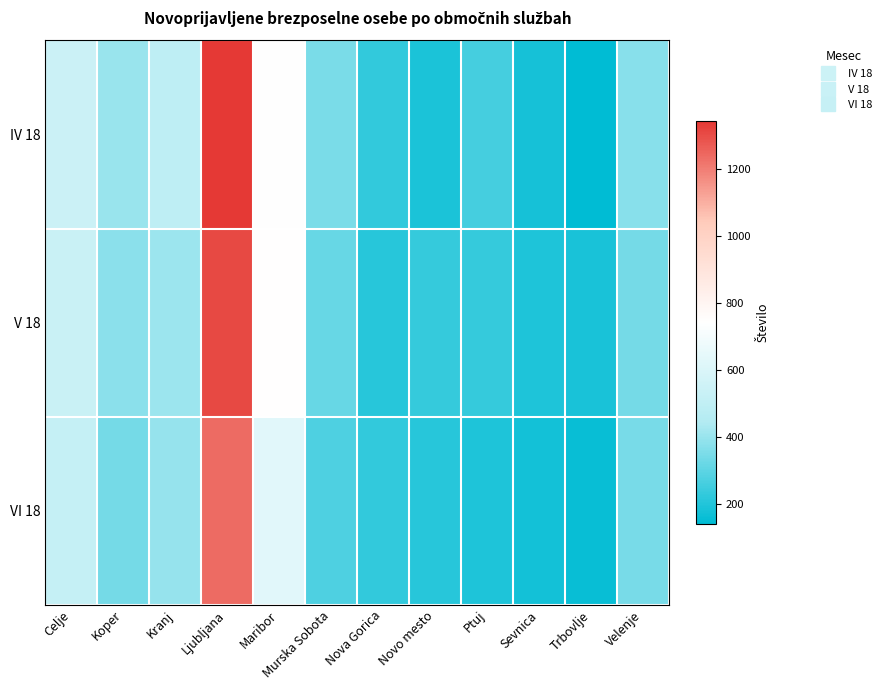

What is the greatest value displayed?

1343